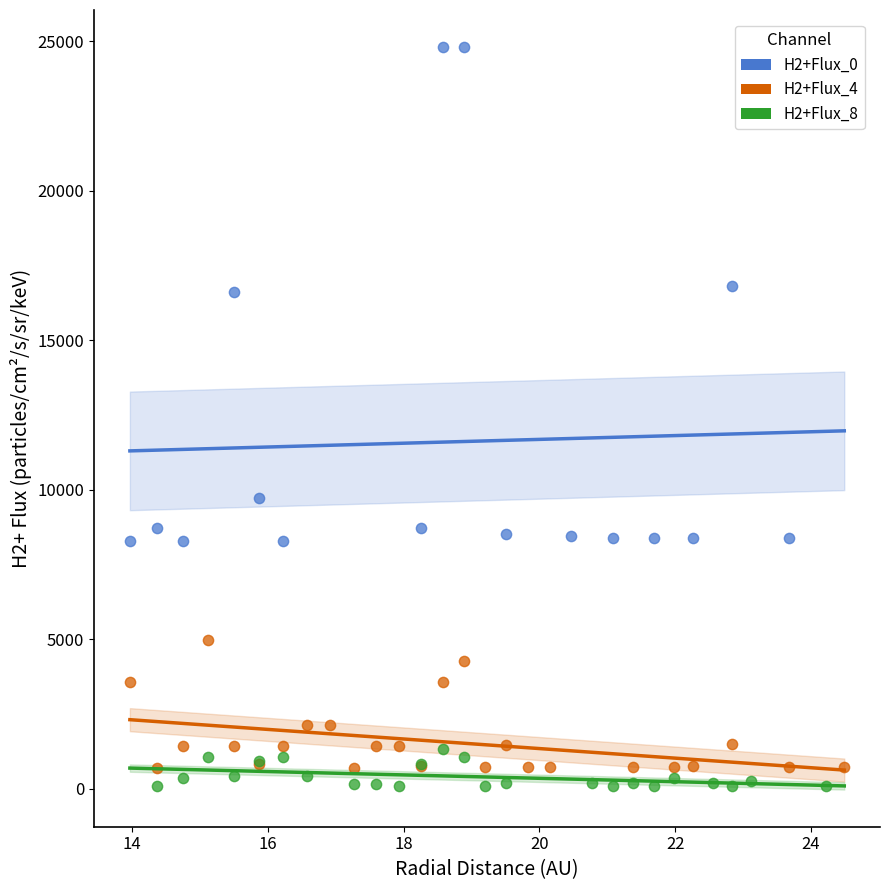

Which series reaches the maximum Y coordinate?

H2+Flux_0